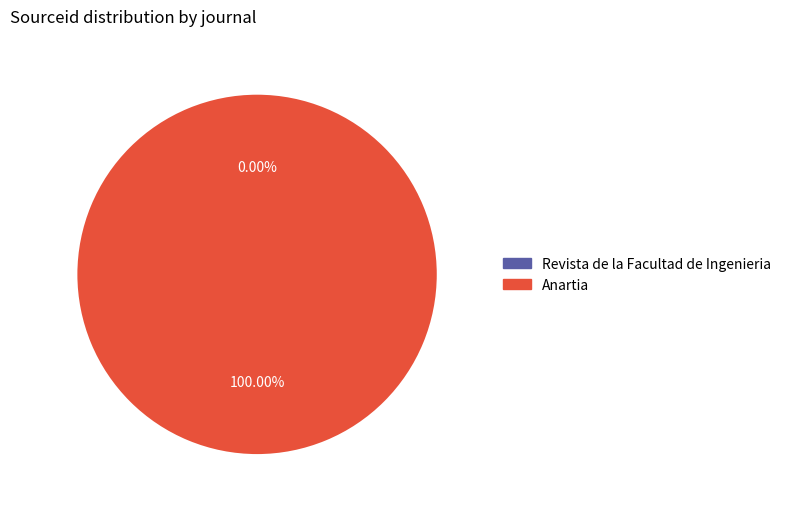

Which category has the biggest portion of the pie?

Anartia